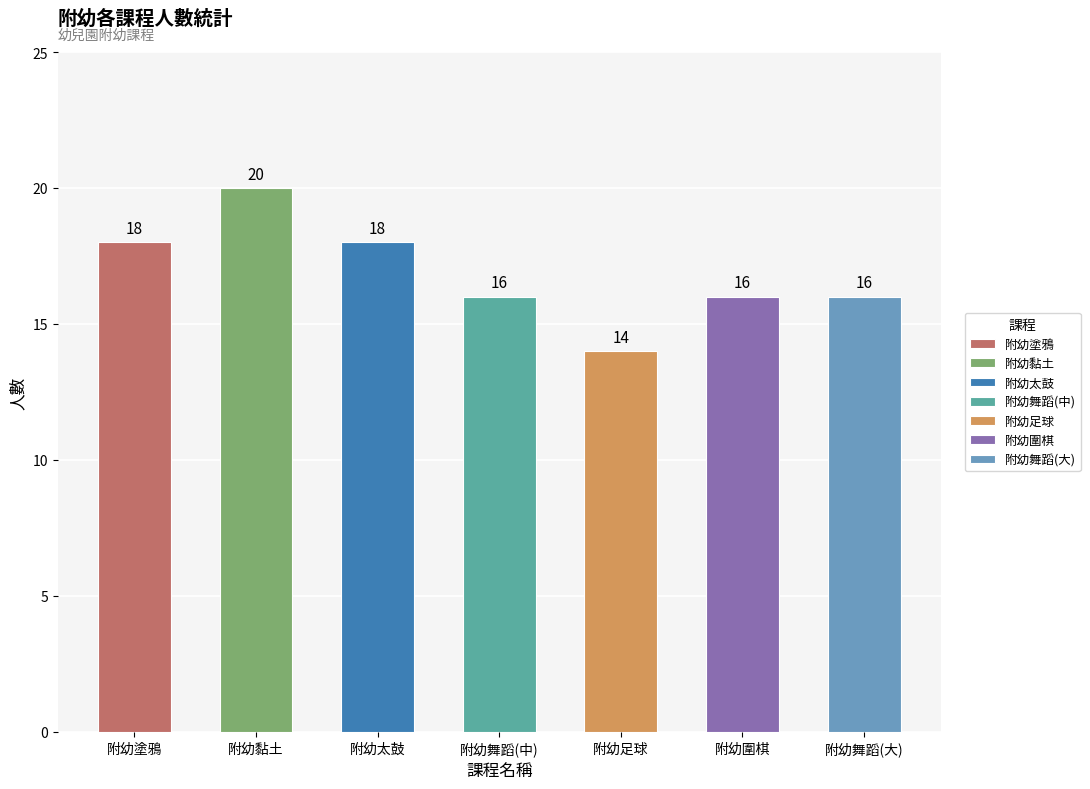

Reading right to left, what are all the values shown in this chart?

16	16	14	16	18	20	18